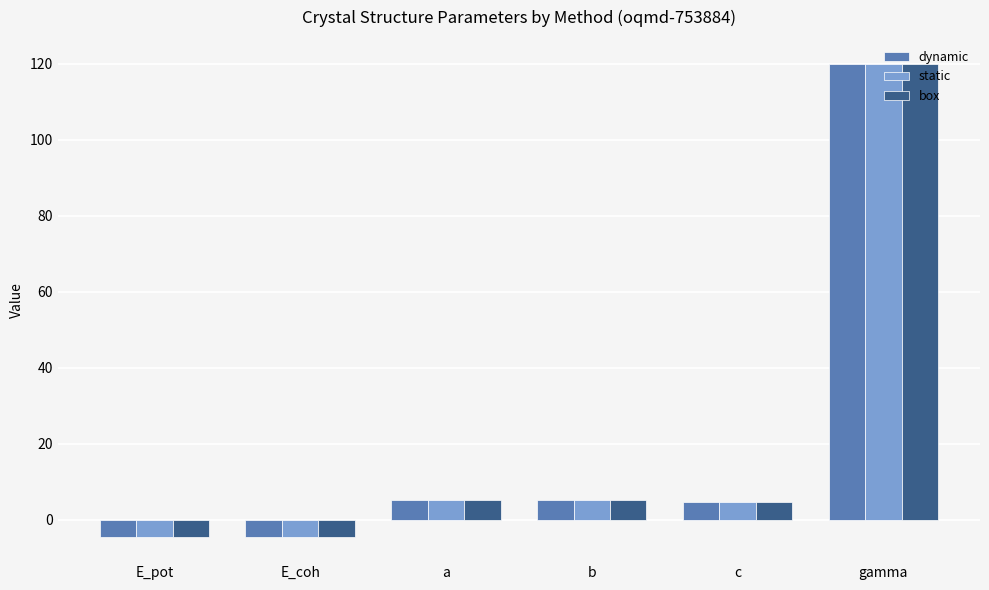

What is the label of the 6th bar from the right?

E_pot